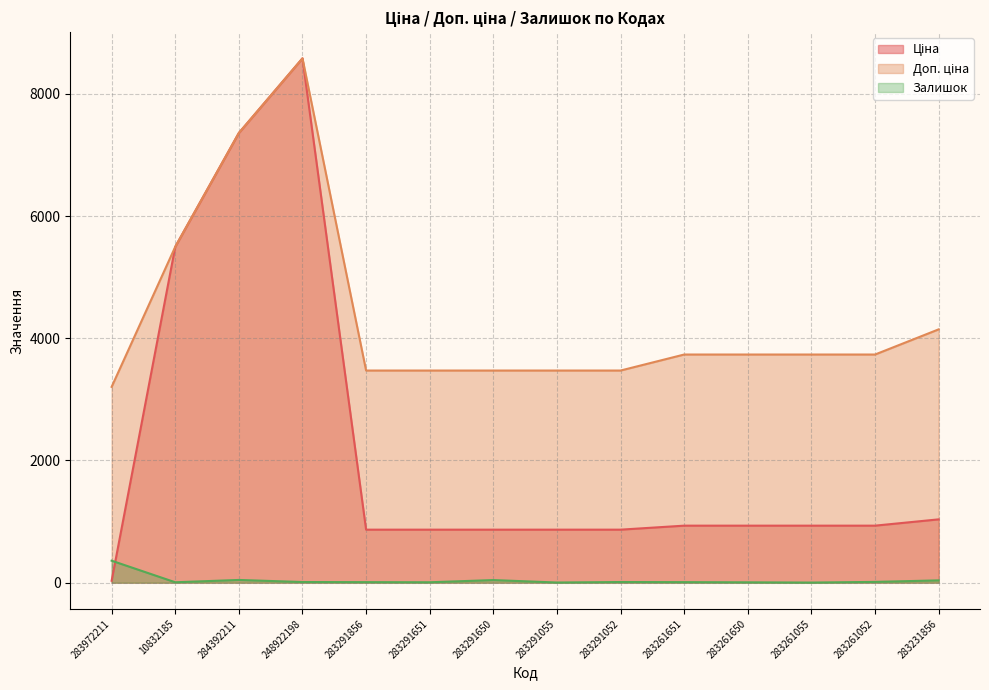

Which series has the largest total across all categories?

Доп. ціна